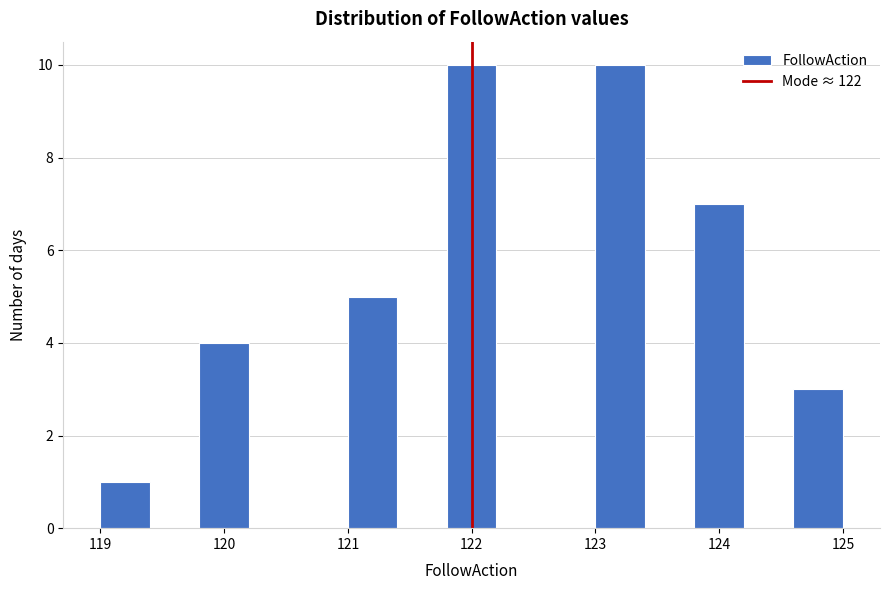

What is the height of the bar covering 123.8 to 124.2 on the x-axis? The values are not printed on the chart, so give them approximately, as read against the axis.

7